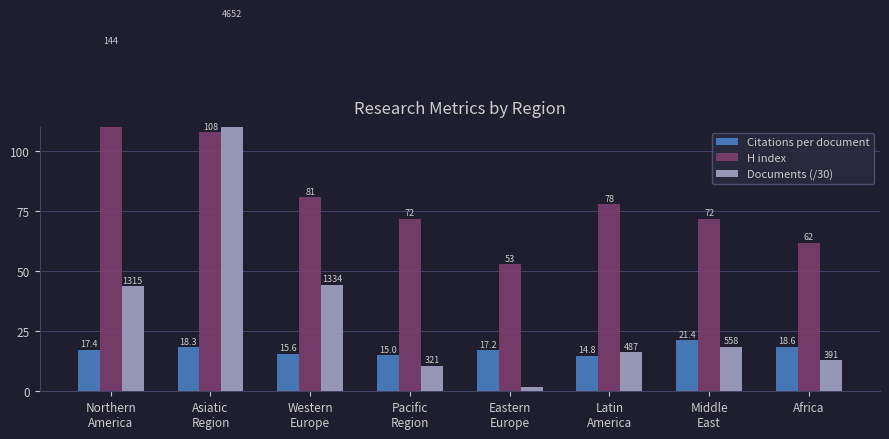

Which series has the largest total across all categories?

H index